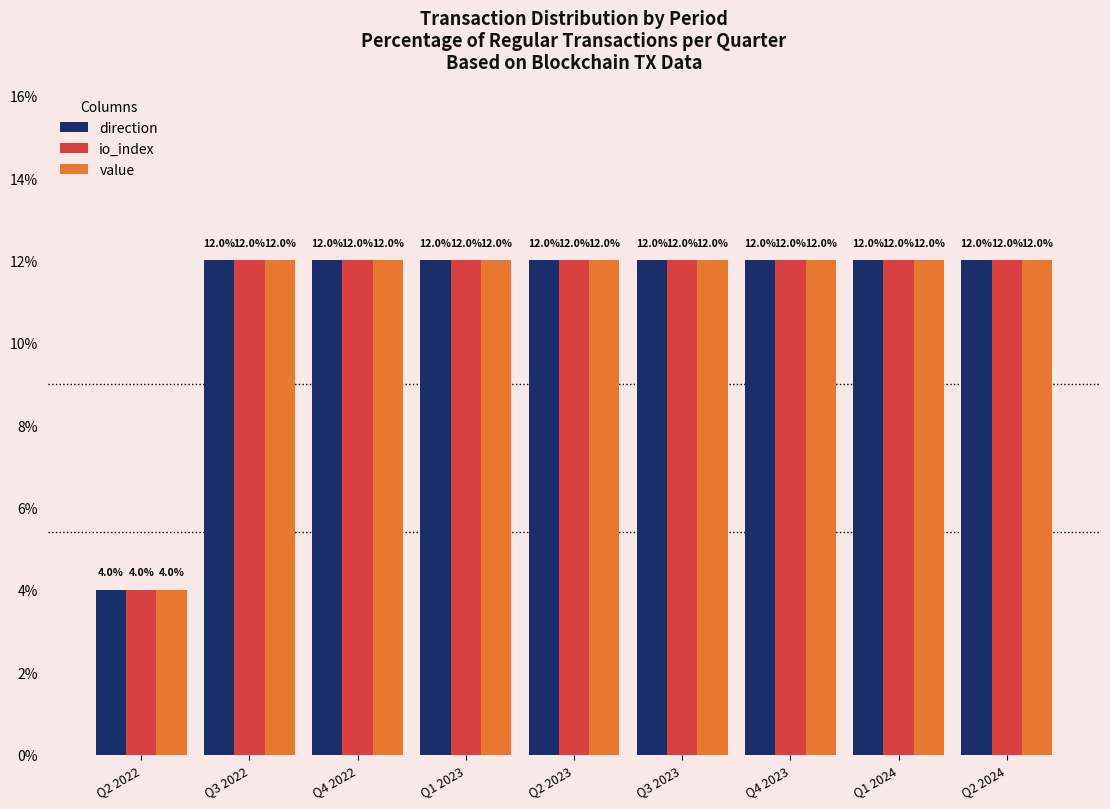

What is the smallest value displayed?

4.0